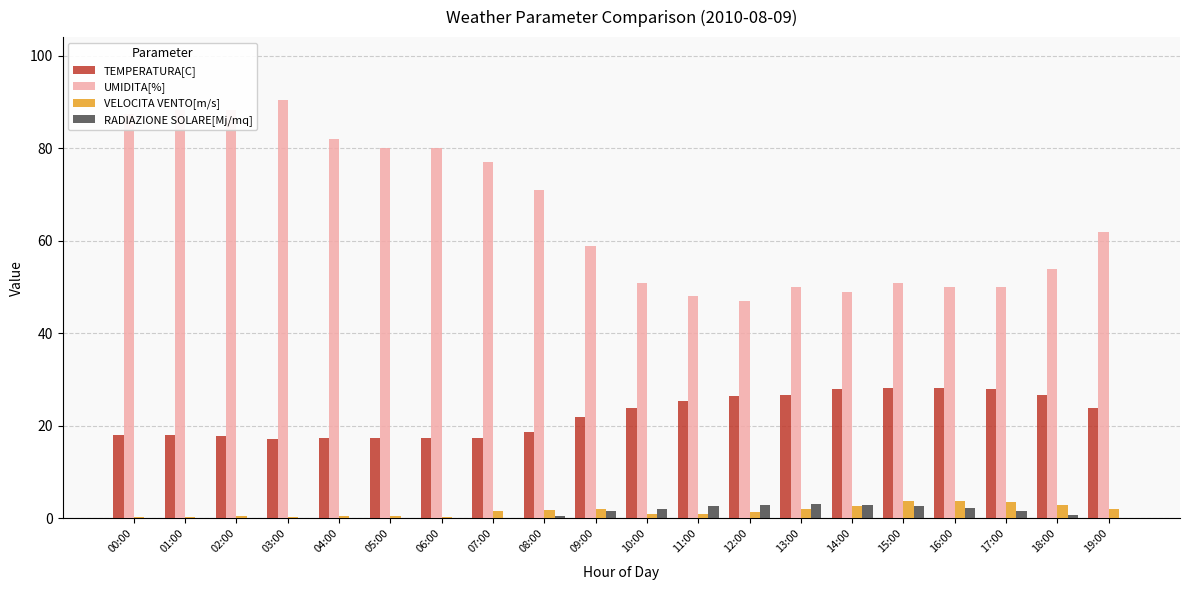

Is it true that UMIDITA[%] equals 93.7 at 08:00?

False